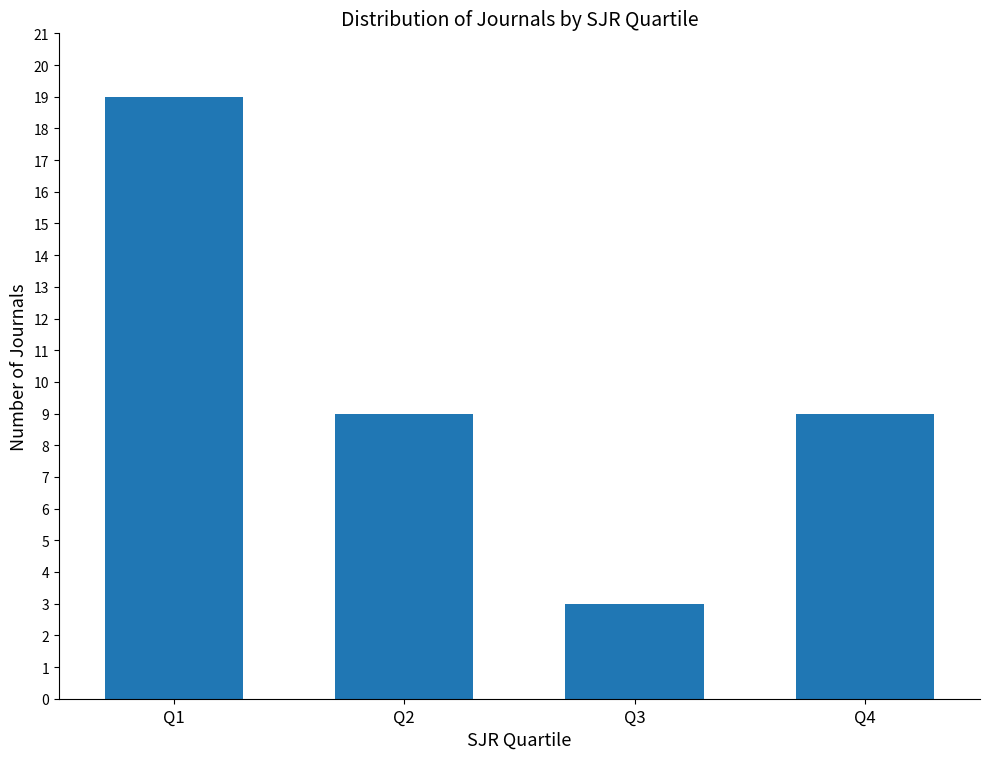

Reading right to left, transcribe all the data shown in this chart.

Q4=9	Q3=3	Q2=9	Q1=19